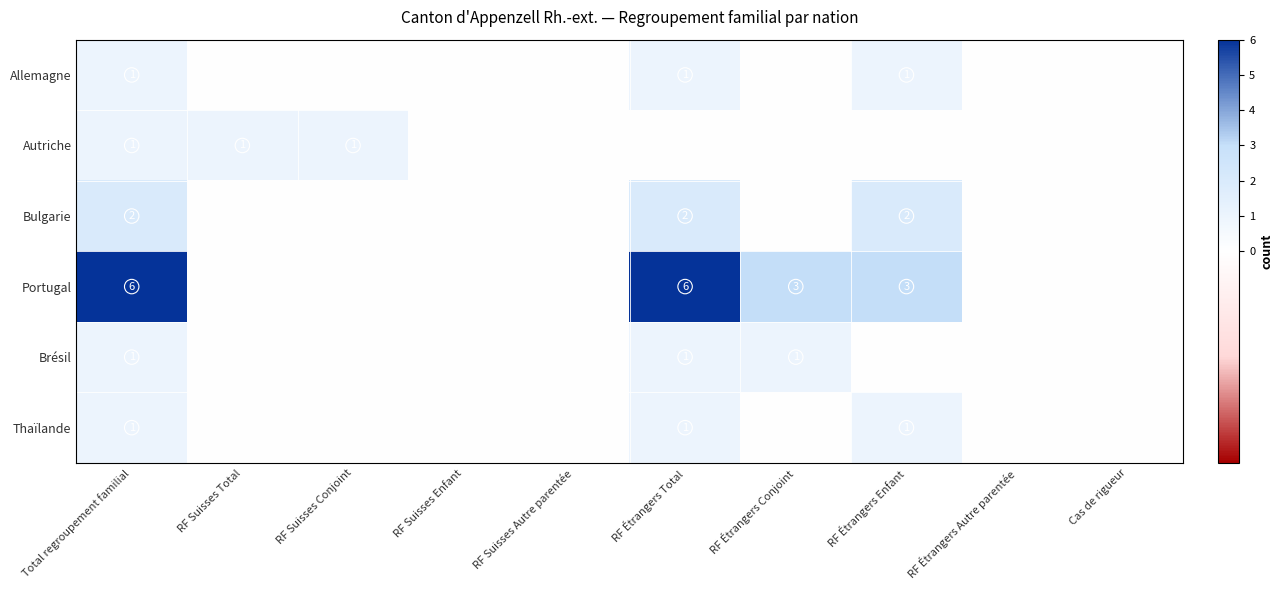

True or false: Thaïlande has a value of 0 at RF Suisses Total.

True